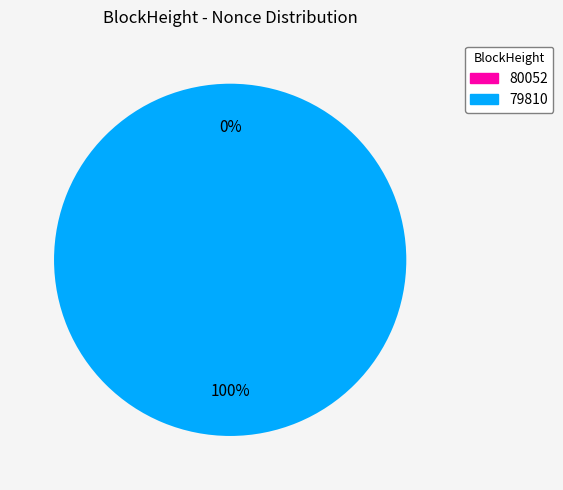

To the nearest percent, what is the combined percentage of 79810 and 80052?

100%